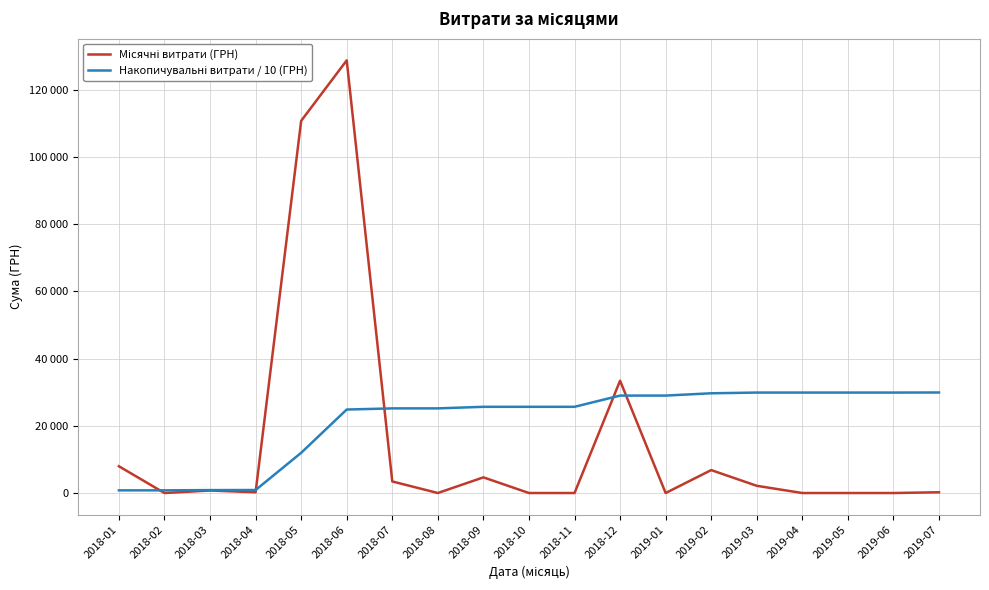

Which series has the largest range (max minus min)?

Місячні витрати (ГРН)